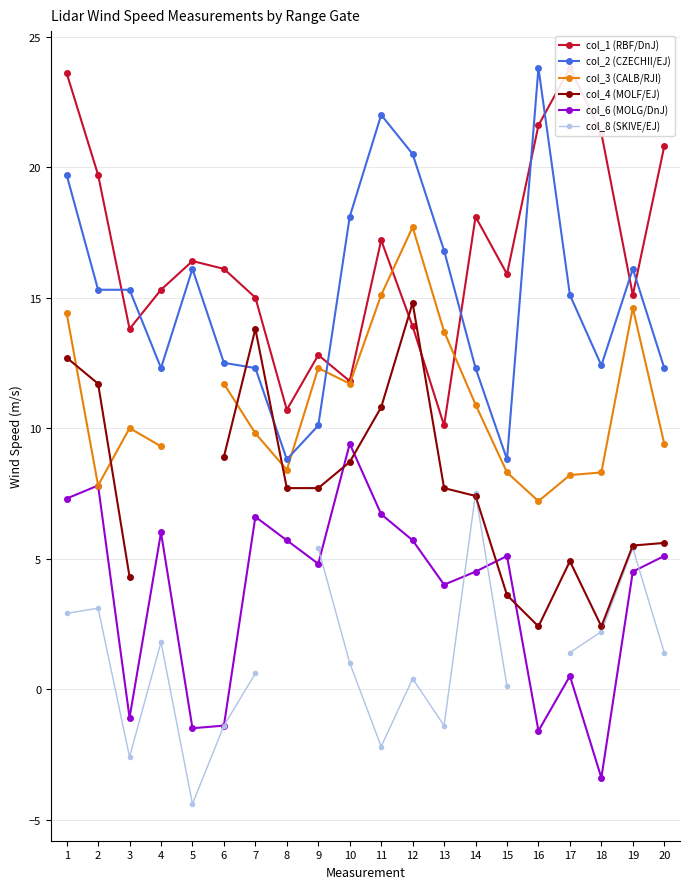

In col_4, how many points are higher than both neighbors (excluding endpoints)?

3